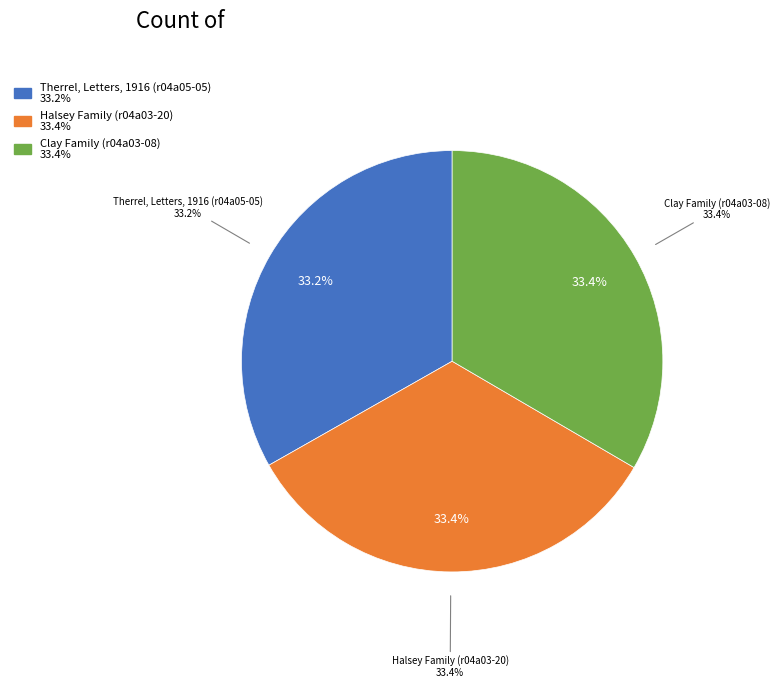

What is the largest slice in the pie chart?

Clay Family (r04a03-08)